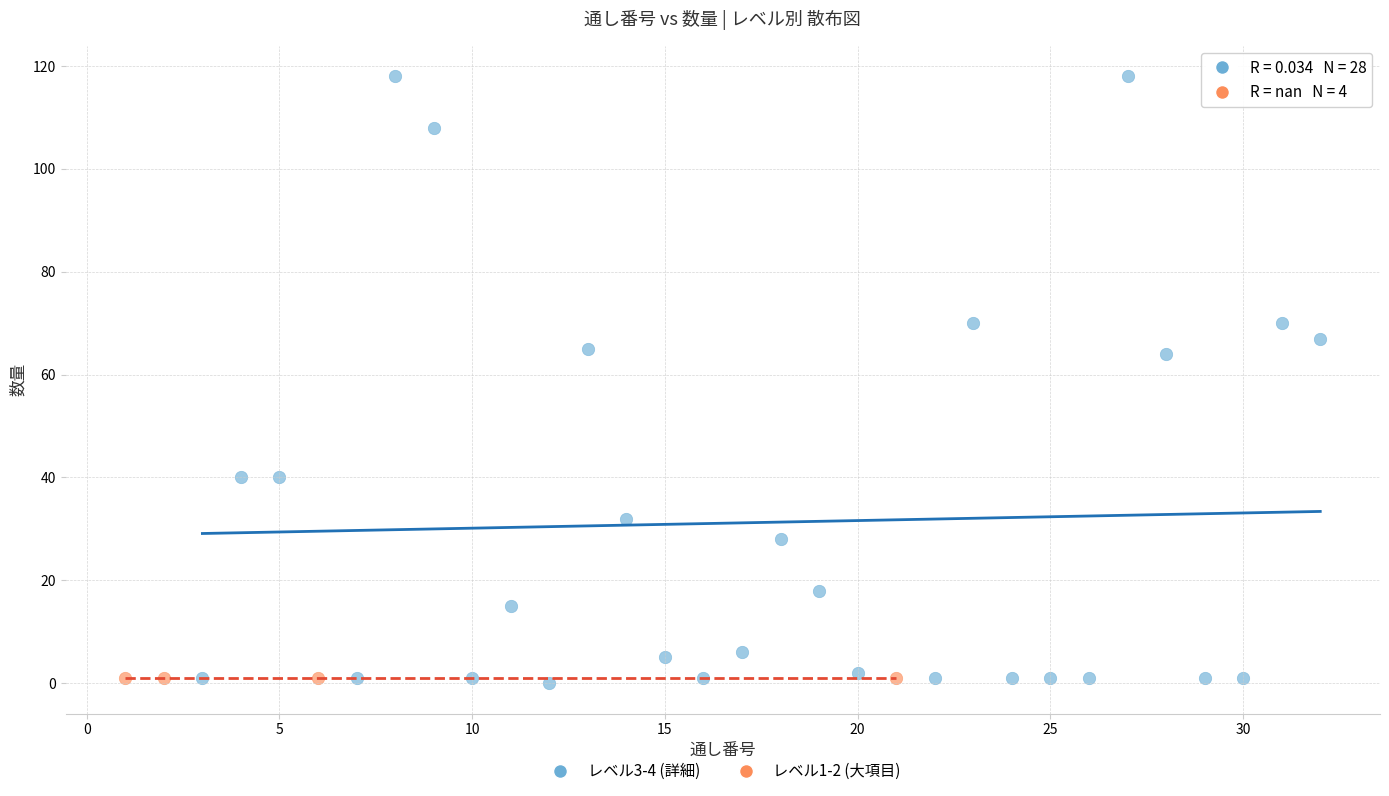

What are all the series names shown in the legend?

レベル3-4 (詳細), レベル1-2 (大項目)